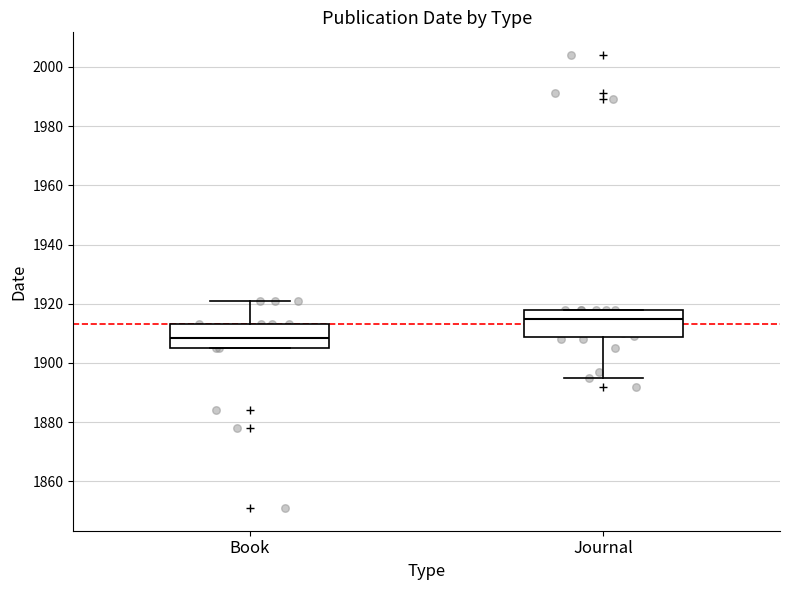

Reading left to right, transcribe this box plot: for each box, give where its median line is, the range the box spans, and where its two whiskers end, as read against the y-axis. The values are not printed on the chart, so give them approximately, as read against the axis.

Book: median 1908, box 1906 to 1914, whiskers 1906 to 1922
Journal: median 1916, box 1908 to 1918, whiskers 1896 to 1918